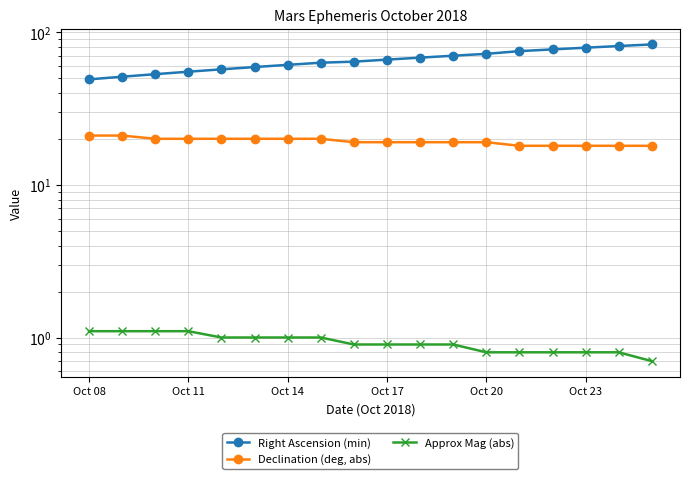

Rank the series by their maximum value, from highest to lowest.

Right Ascension (min), Declination (deg, abs), Approx Mag (abs)